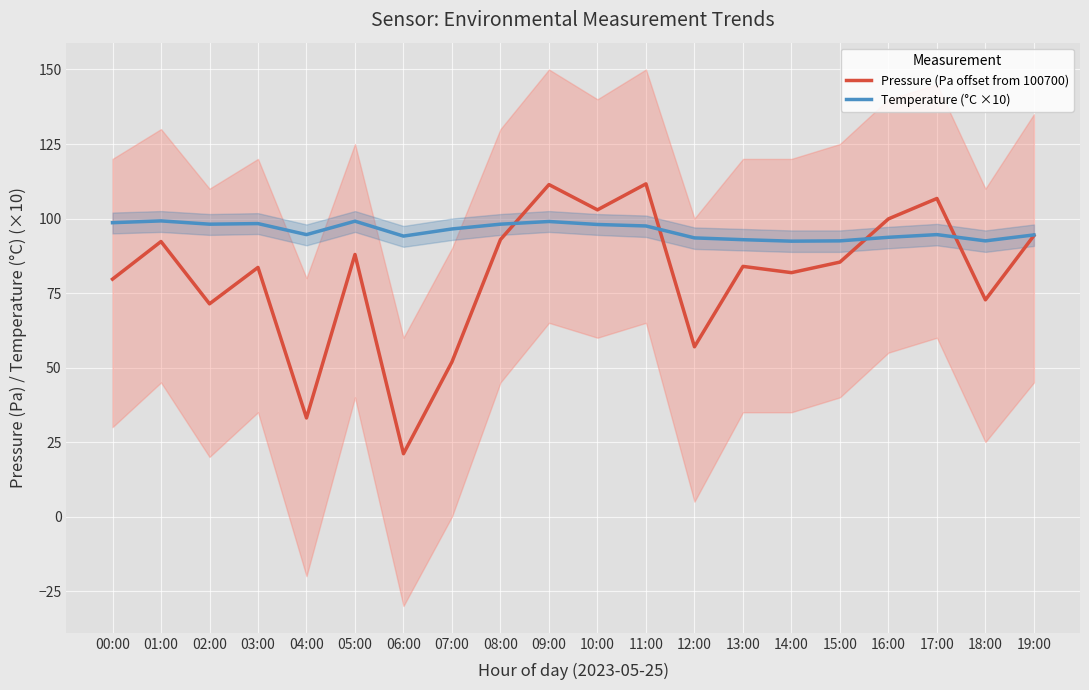

What is the label of the 14th point from the left?

13:00